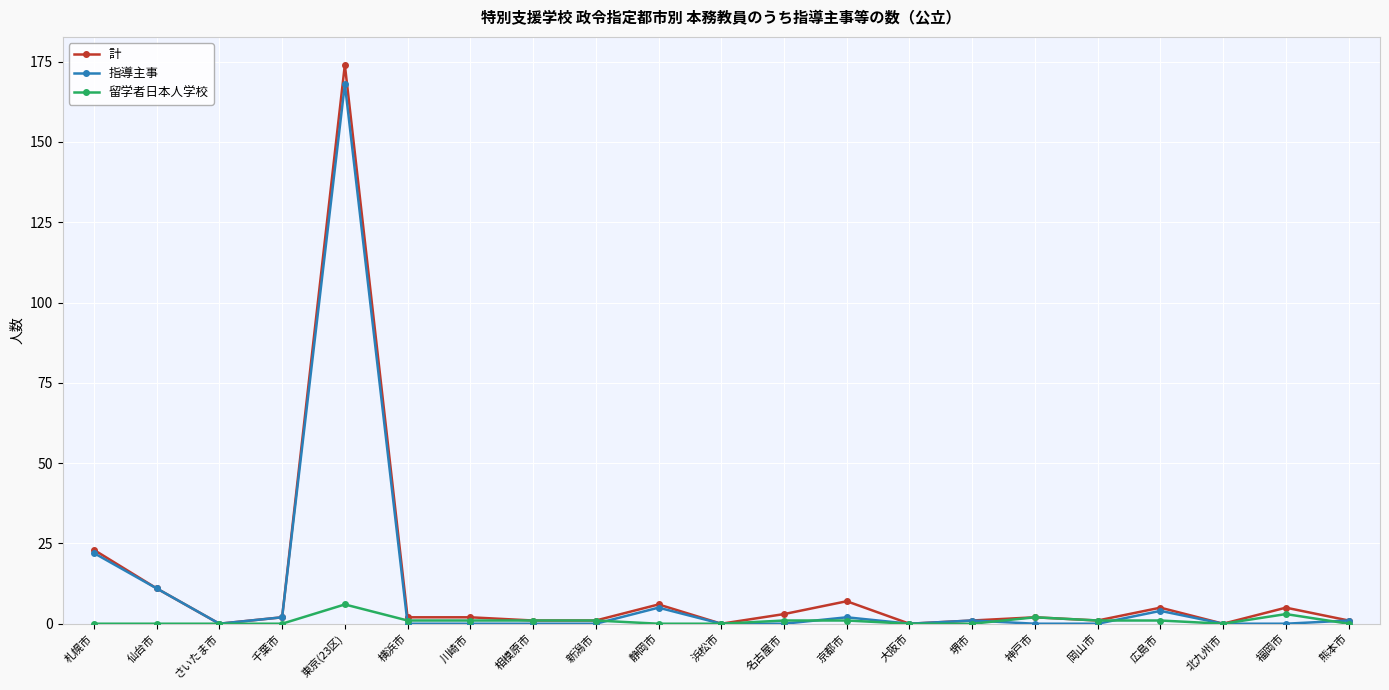

Which series has the widest spread of values?

計